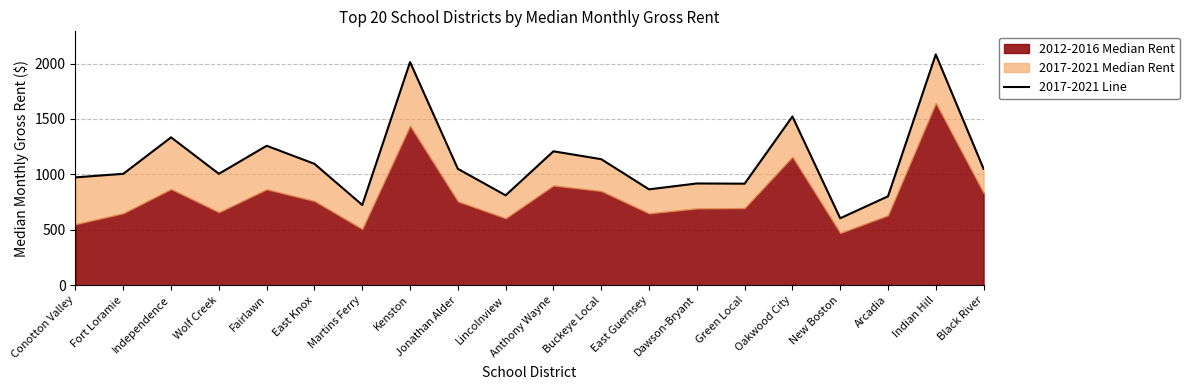

Which has a higher value, Black River or Independence?

Independence